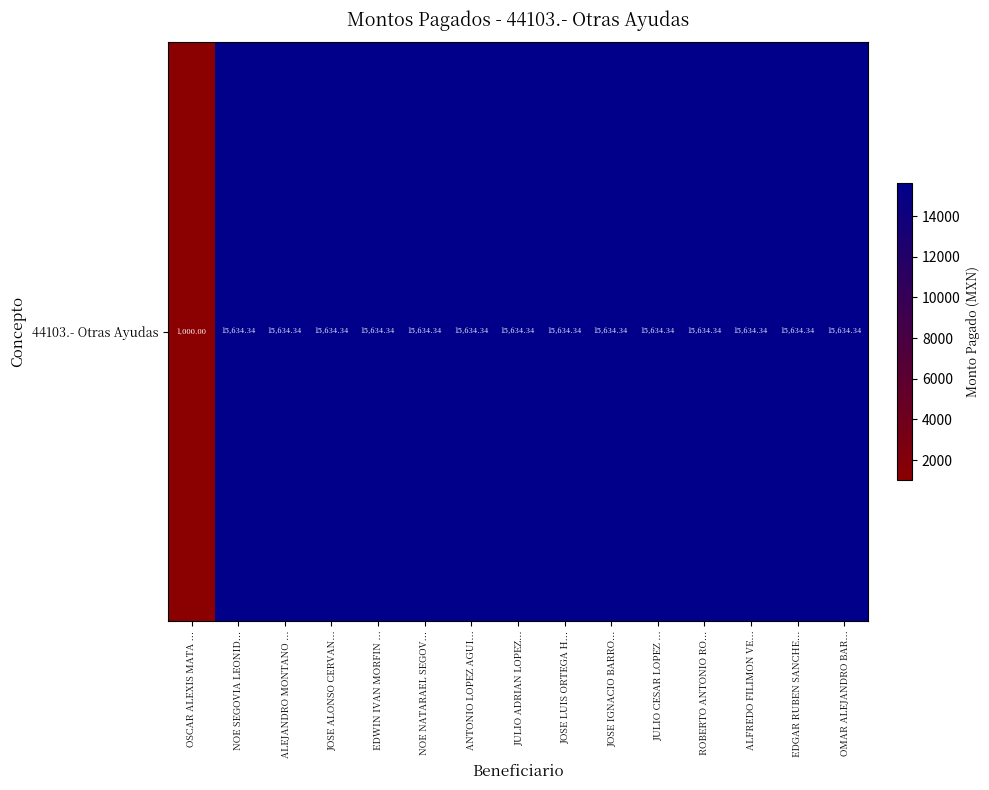

At which label is the value closest to 8317?

OSCAR ALEXIS MATA ...